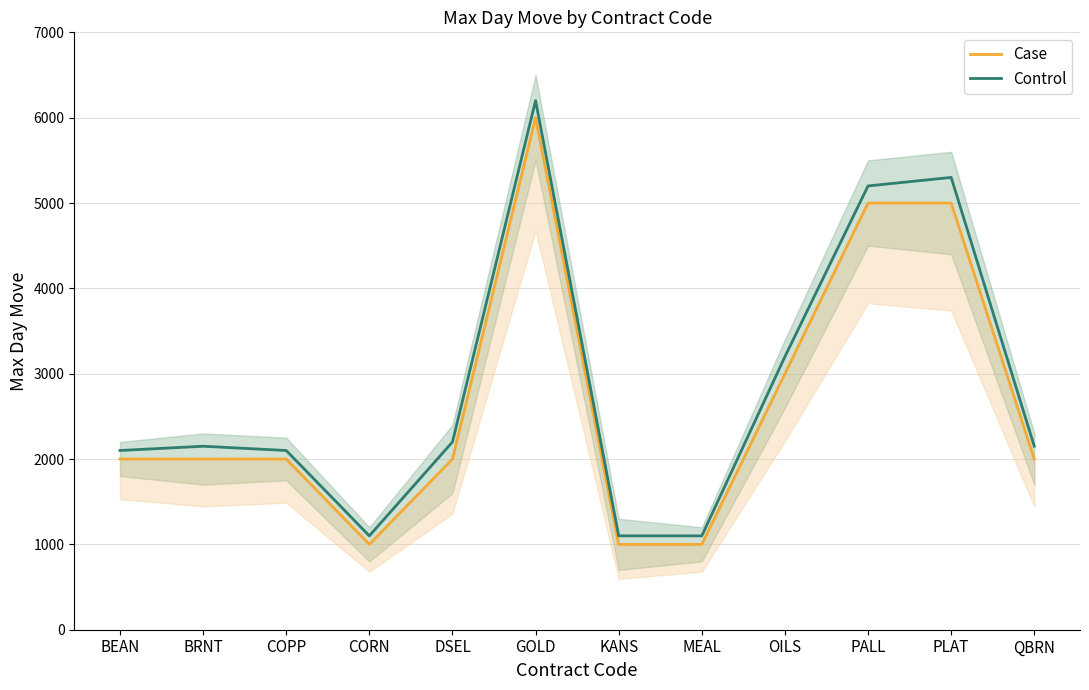

How many interior local peaks does the Case series have?

1